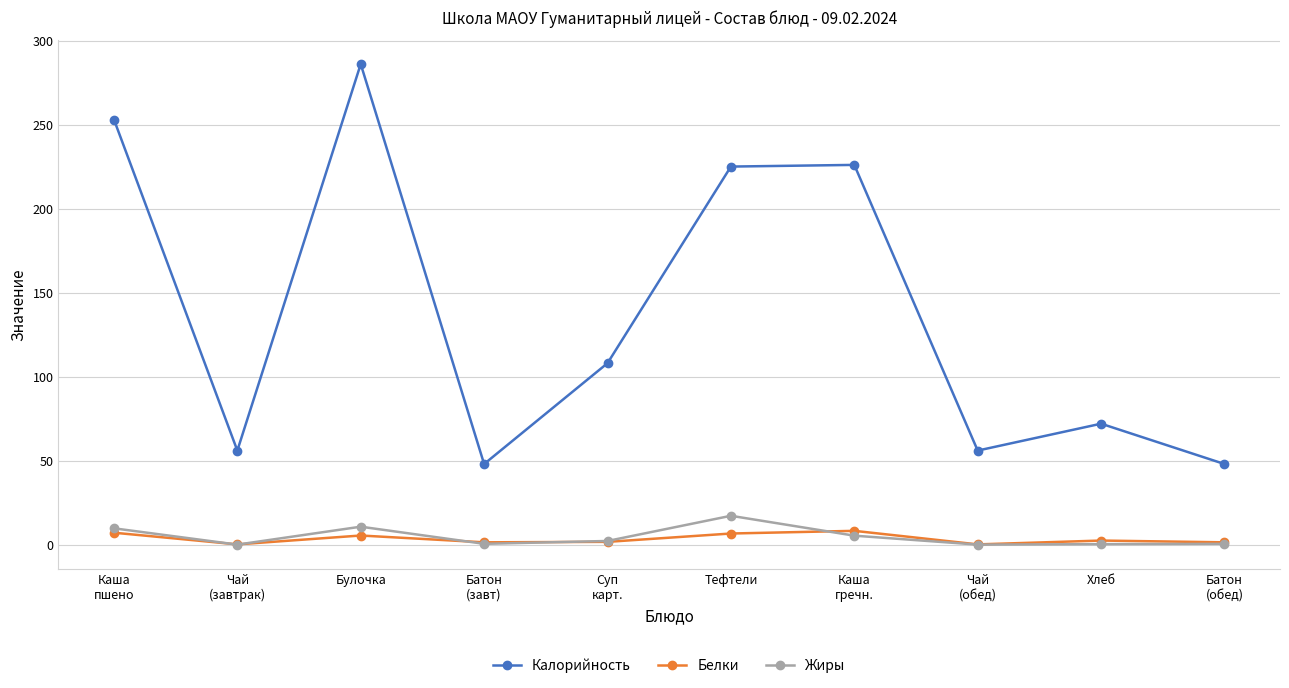

Does the chart have visible grid lines?

Yes